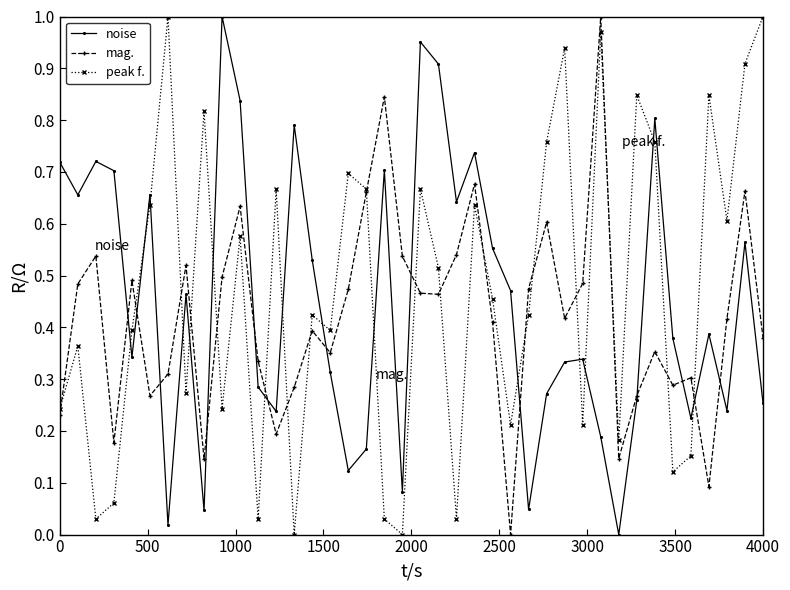

How many interior local peaks does the noise series have?

12